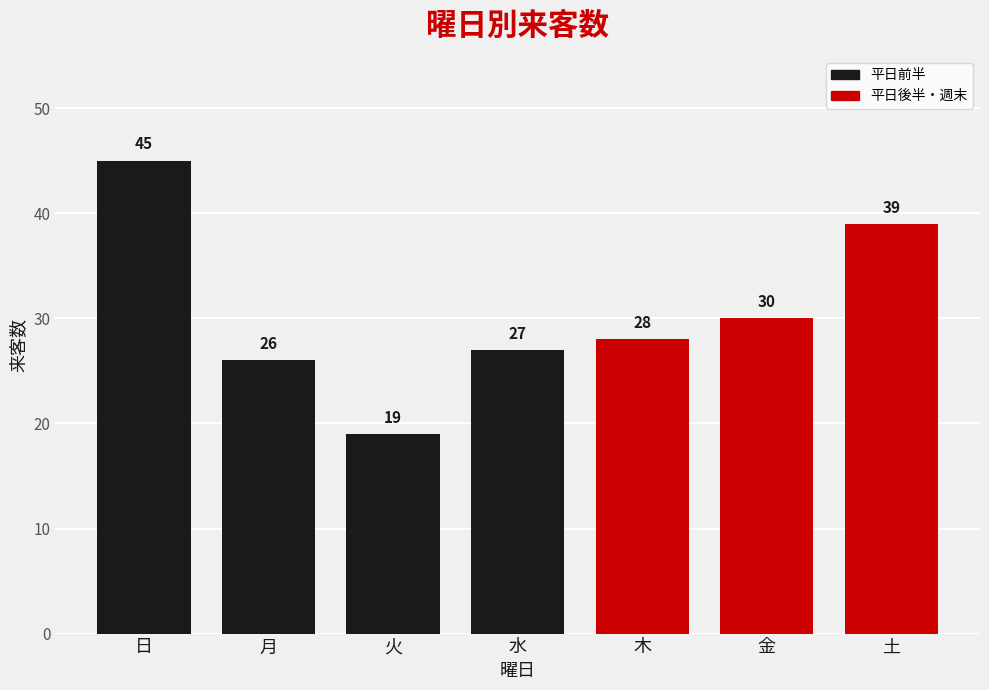

Rank the categories by value from lowest to highest.

火, 月, 水, 木, 金, 土, 日